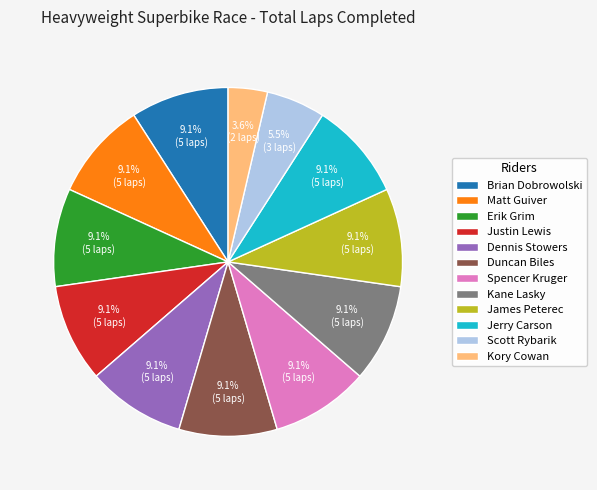

Count the number of slices in the pie.

12